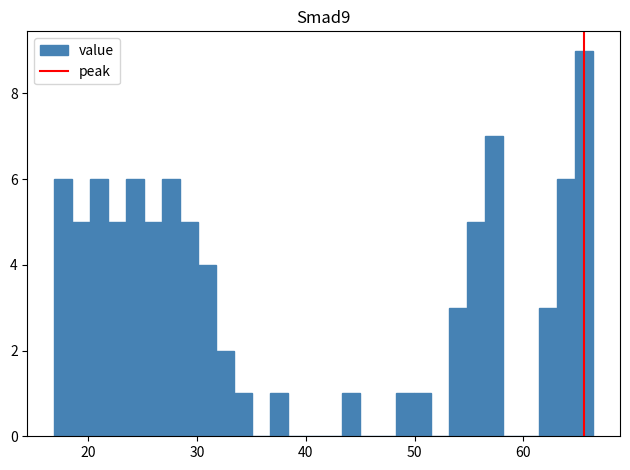

Read against the x-axis, roughly where is the centre of the tallest bar?

66